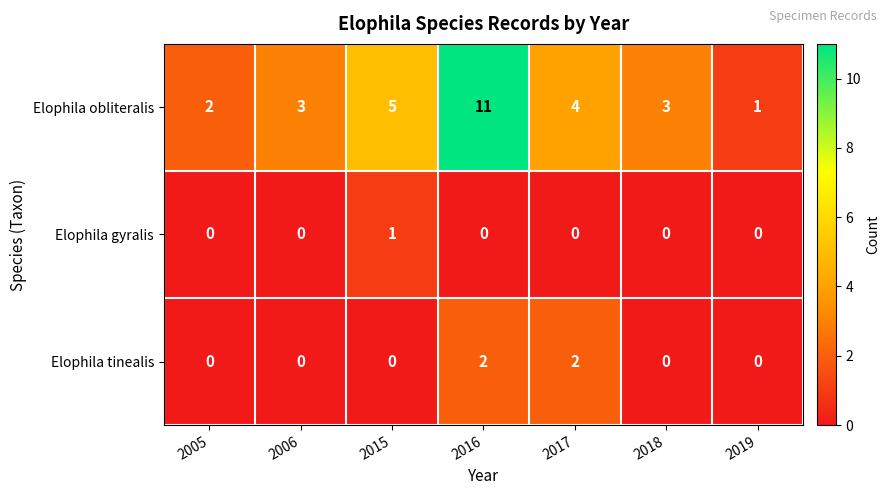

What is the spread (max minus min) of values at 2017?

4